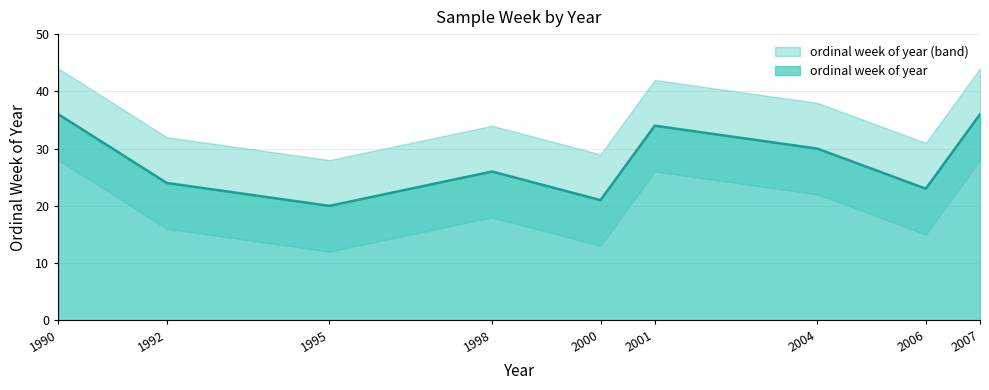

What is the minimum value shown in the chart?

20